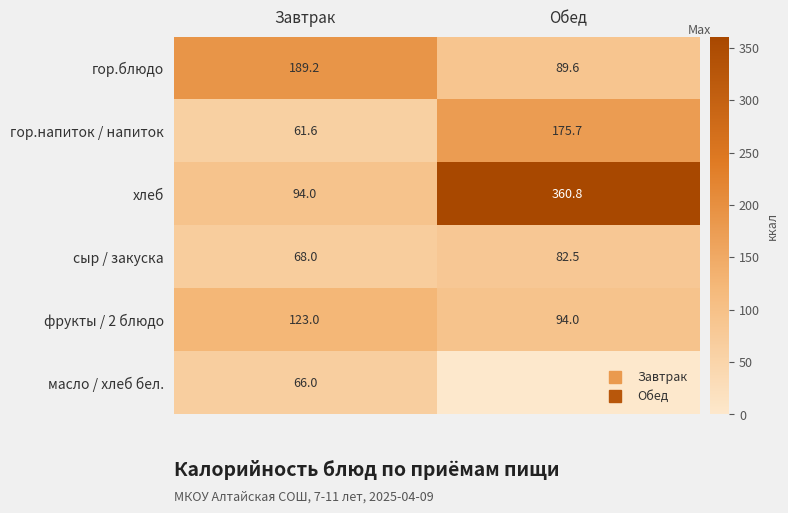

Is the value of гор.блюдо at Обед greater than the value of гор.напиток / напиток at Завтрак?

Yes